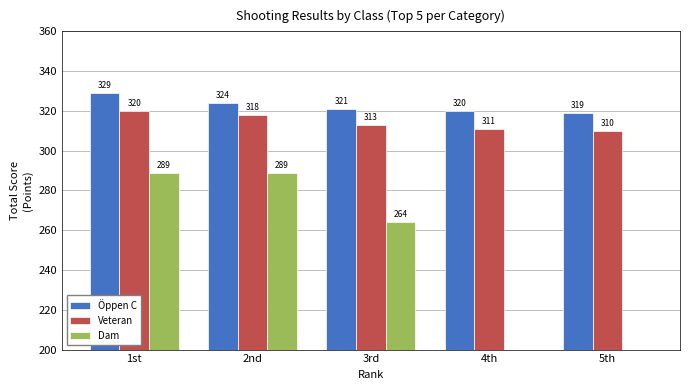

What are all the series names shown in the legend?

Öppen C, Veteran, Dam